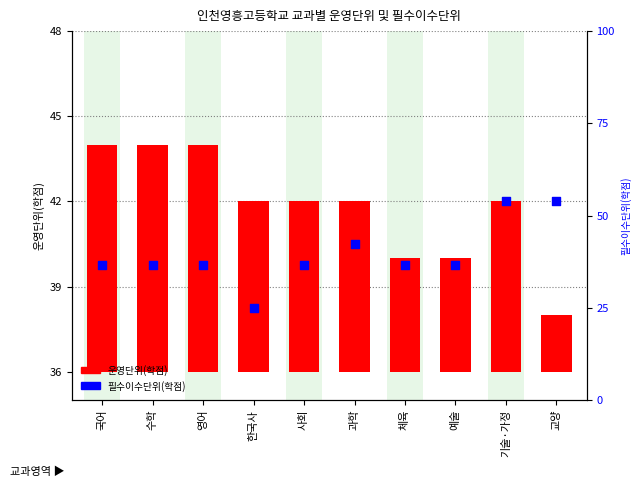

What are all the series names shown in the legend?

운영단위(학점), 필수이수단위(학점)